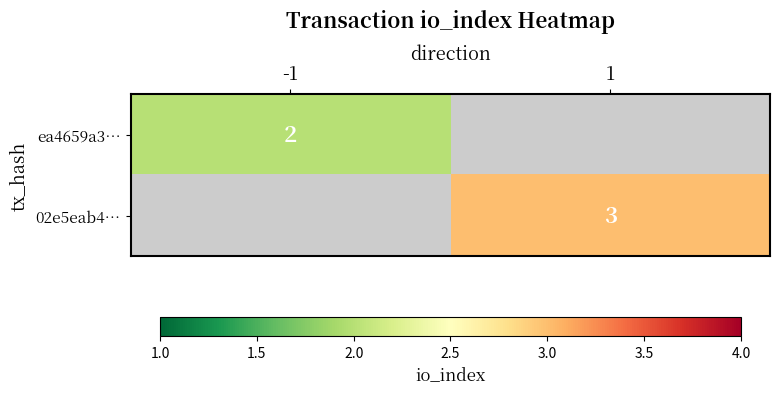

The value of 02e5eab4… at 1 is 1. True or false?

False